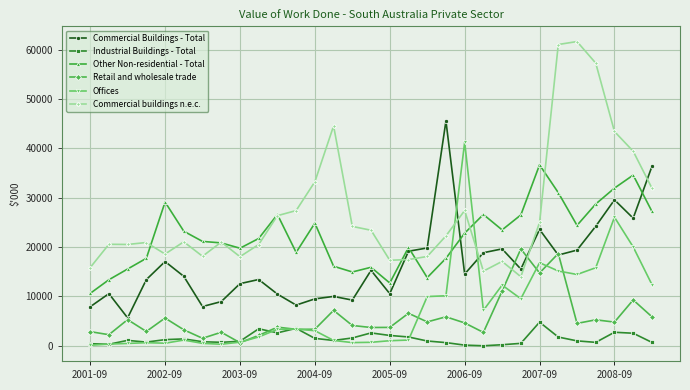

After their last crossing, which series has the higher values: Retail and wholesale trade or Offices?

Offices